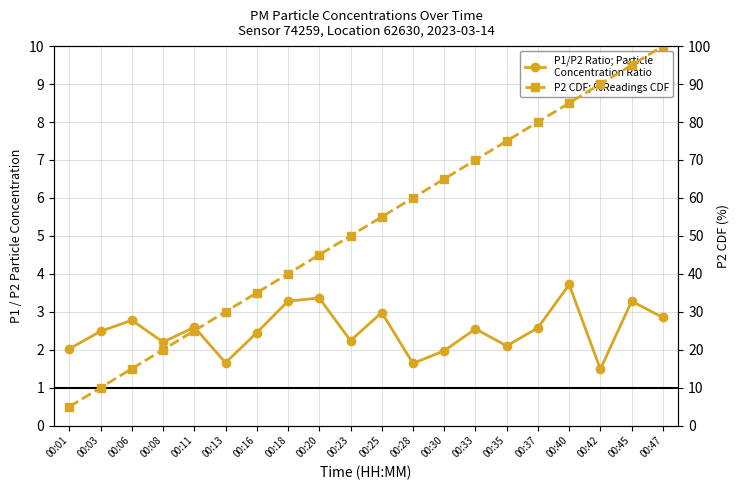

Is the value of P1/P2 Ratio; Particle
Concentration Ratio at 00:06 greater than the value of P2 CDF; %Readings CDF at 00:16?

No